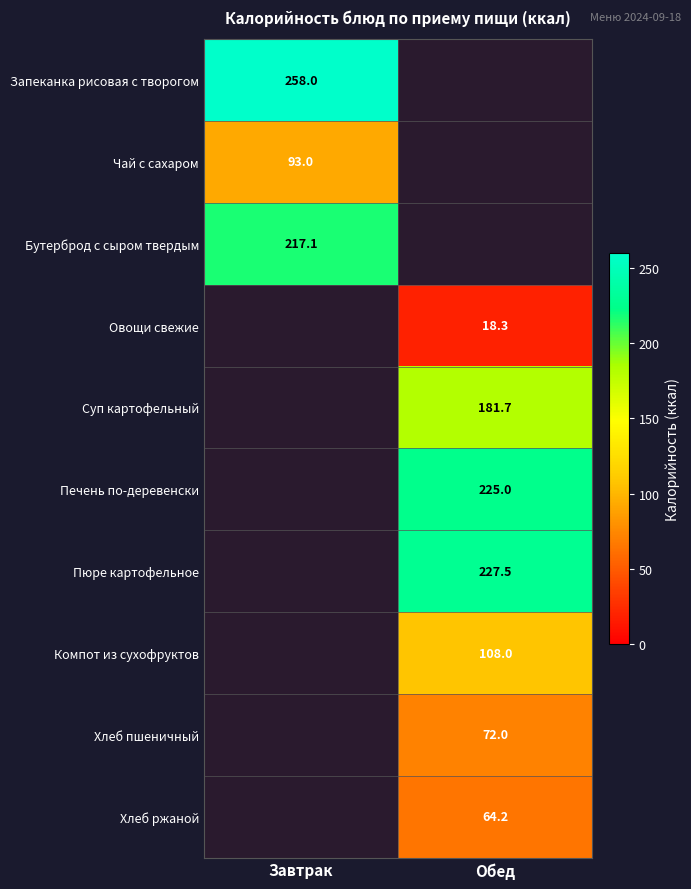

The Суп картофельный series shows 181.7 at Обед. True or false?

True